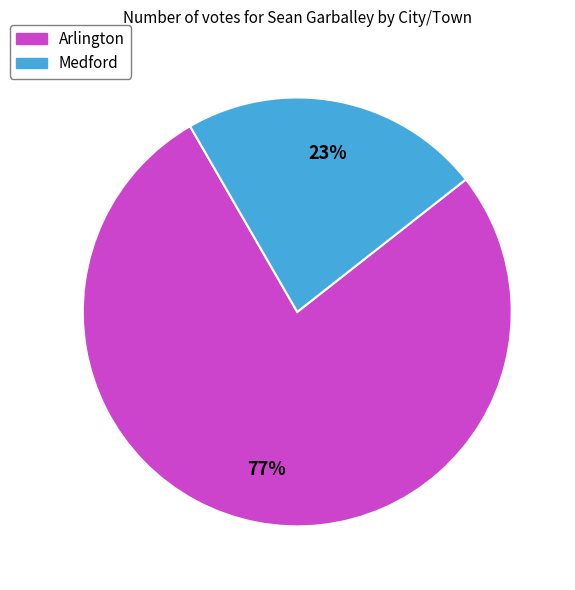

Count the number of slices in the pie.

2